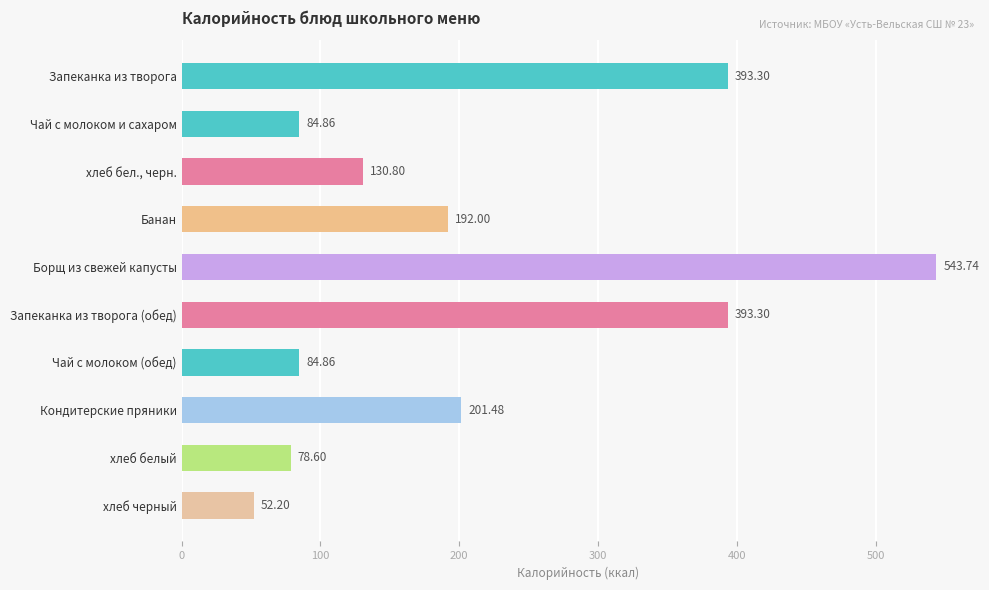

What is the change in value from Чай с молоком и сахаром to хлеб бел., черн.?

+45.9